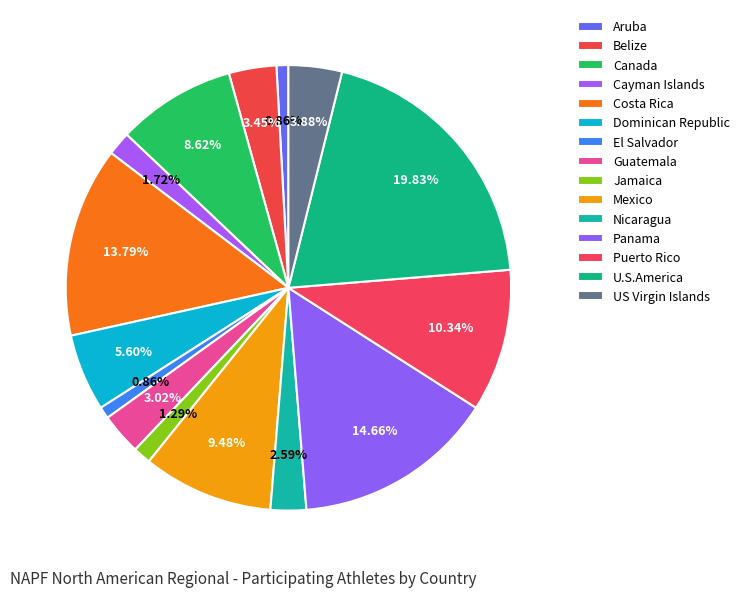

Between Aruba and El Salvador, which is larger?

Aruba